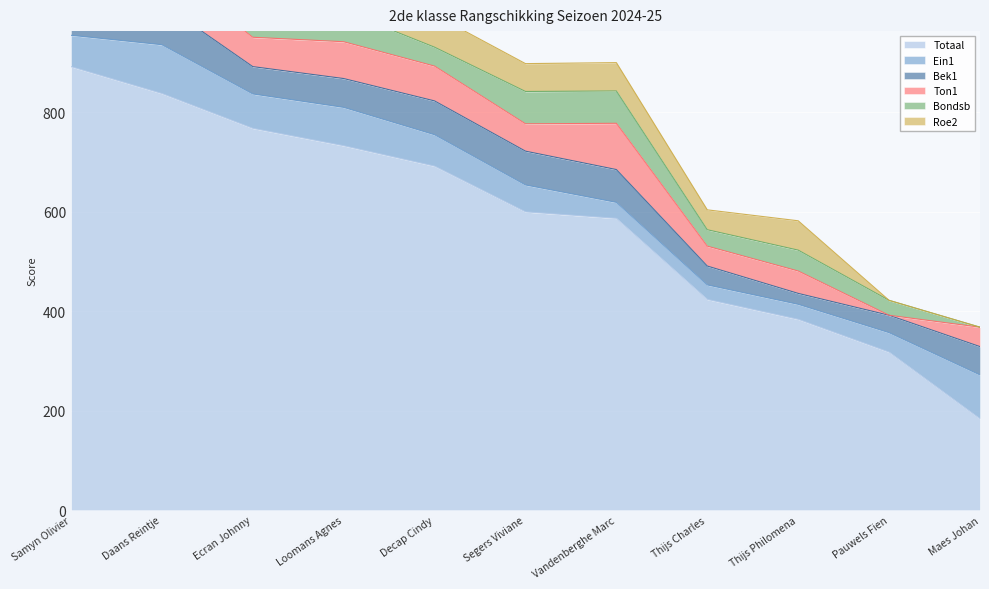

The value of Totaal at Loomans Agnes is 733. True or false?

True